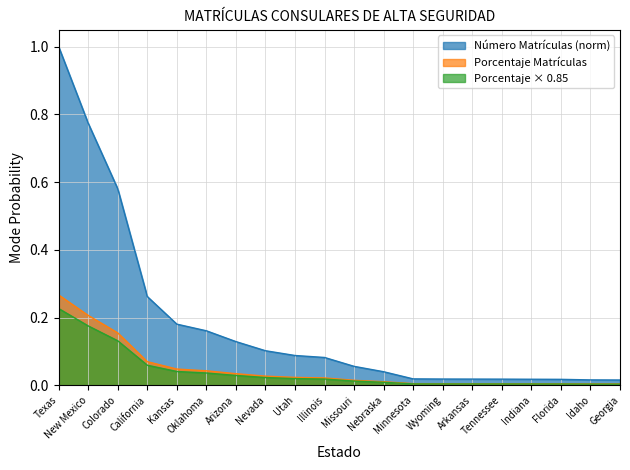

Reading right to left, transcribe all the data shown in this chart.

Número de Matrículas: Georgia=0.0	Idaho=0.0	Florida=0.0	Indiana=0.0	Tennessee=0.0	Arkansas=0.0	Wyoming=0.0	Minnesota=0.0	Nebraska=0.0	Missouri=0.1	Illinois=0.1	Utah=0.1	Nevada=0.1	Arizona=0.1	Oklahoma=0.2	Kansas=0.2	California=0.3	Colorado=0.6	New Mexico=0.8	Texas=1.0
Porcentaje de Matrículas: Georgia=0.0	Idaho=0.0	Florida=0.0	Indiana=0.0	Tennessee=0.0	Arkansas=0.0	Wyoming=0.0	Minnesota=0.0	Nebraska=0.0	Missouri=0.0	Illinois=0.0	Utah=0.0	Nevada=0.0	Arizona=0.0	Oklahoma=0.0	Kansas=0.0	California=0.1	Colorado=0.2	New Mexico=0.2	Texas=0.3